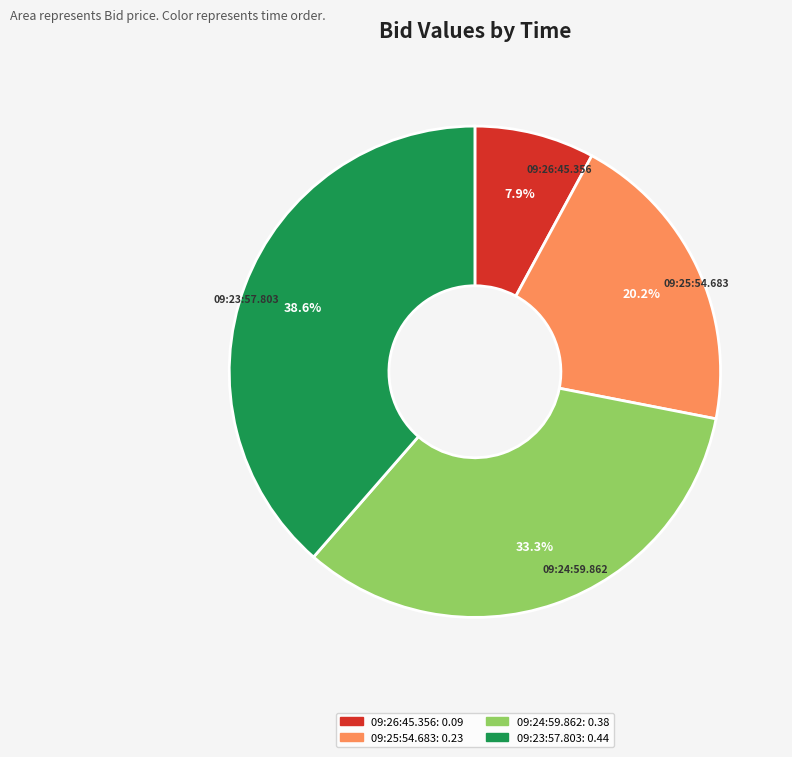

To the nearest percent, what is the average slice percentage?

25%